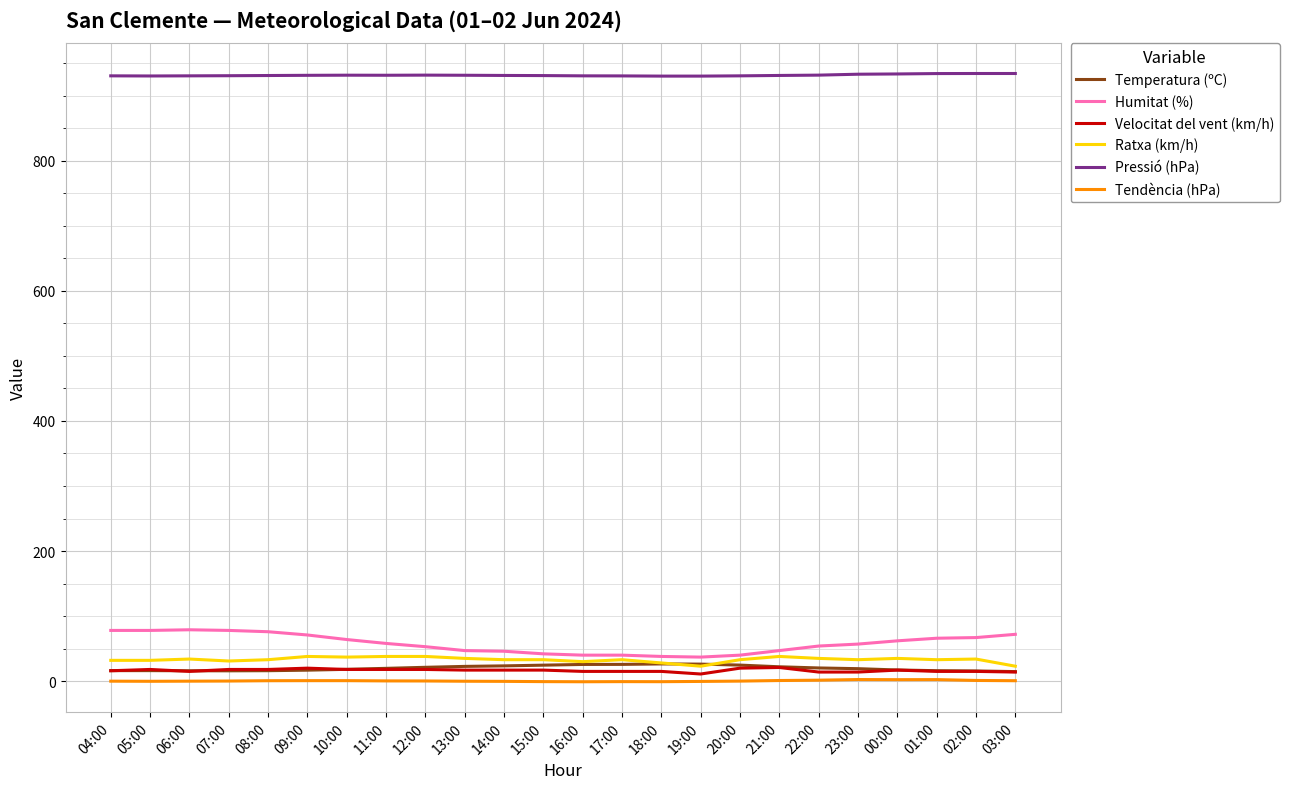

The value of Humitat (%) at 21:00 is 47.0. True or false?

True